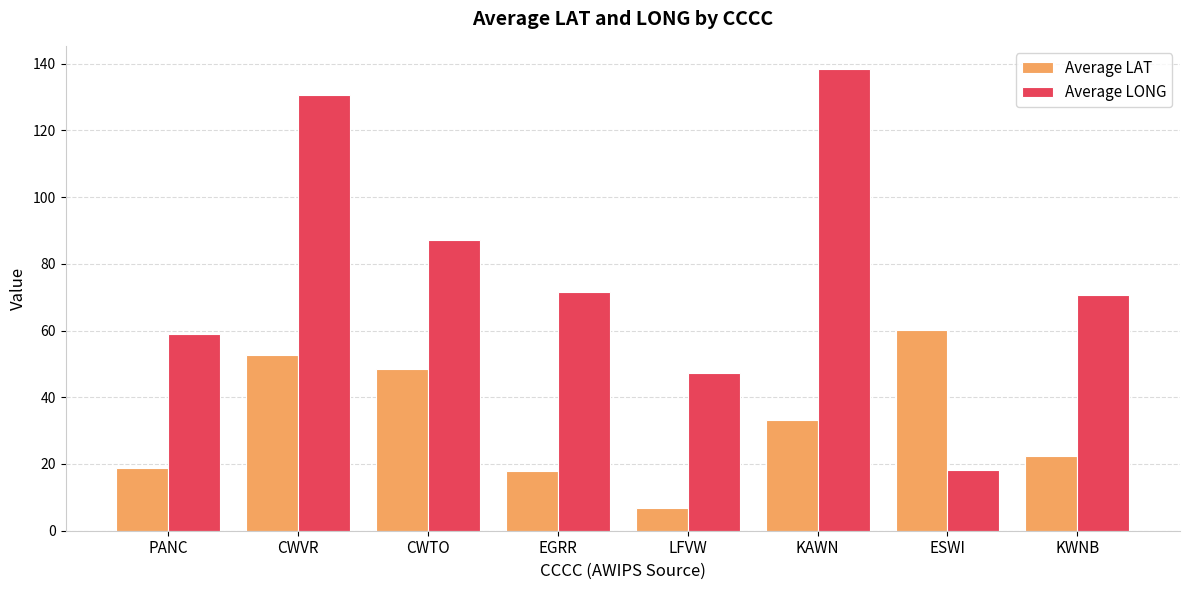

True or false: Average LONG has a value of 30.1 at EGRR.

False